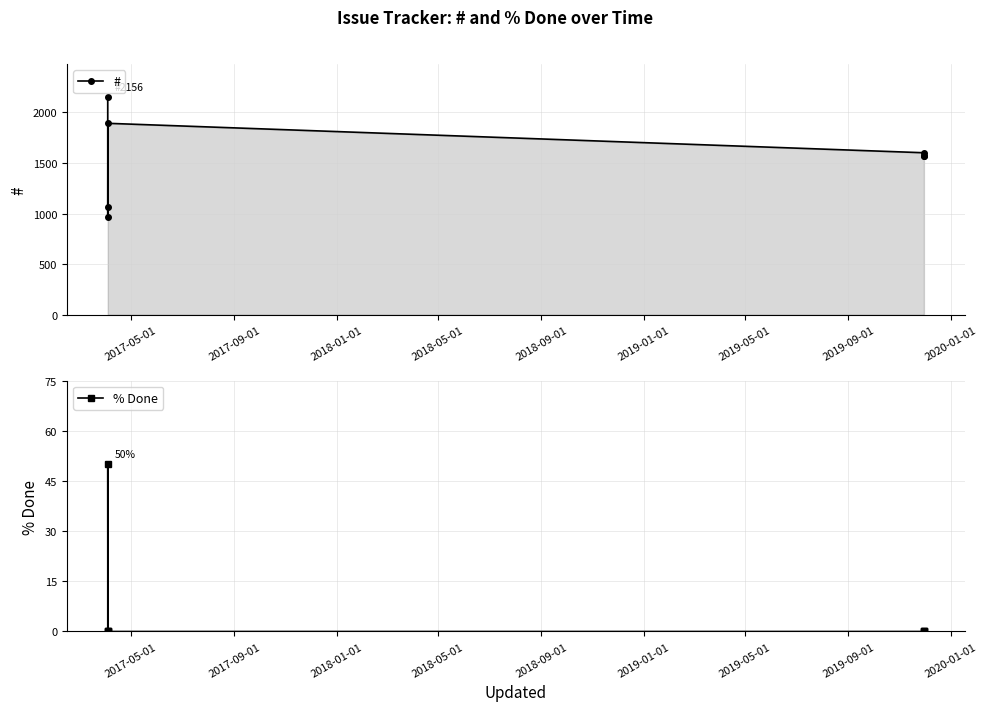

Rank the series at 2017-09-01 from lowest to highest value.

% Done, #